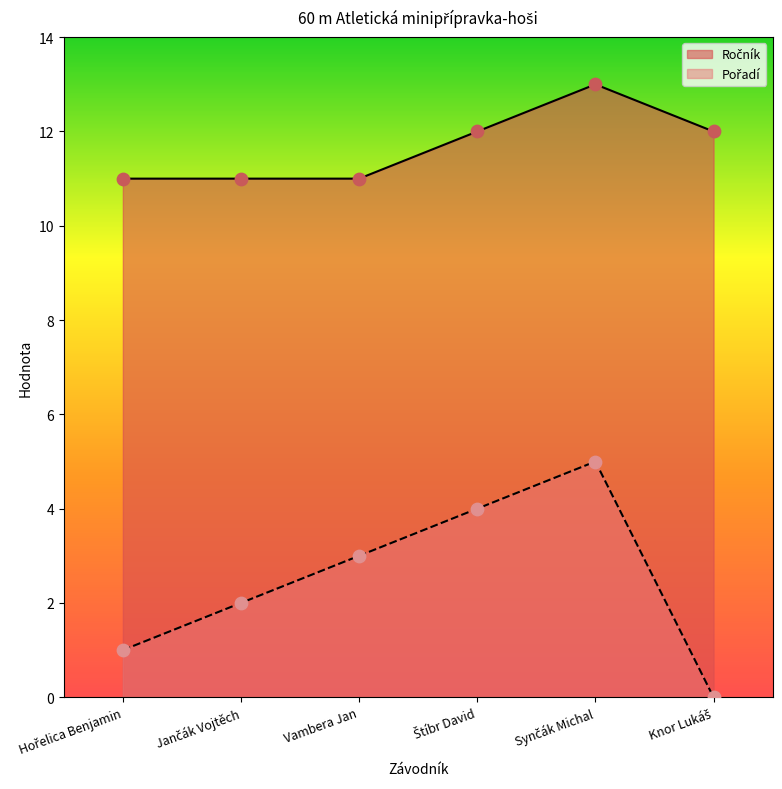

What are all the series names shown in the legend?

Ročník, Pořadí